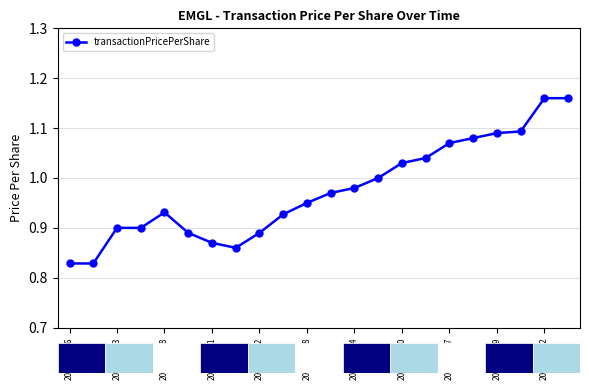

What is the difference between the maximum and minimum values?

0.3